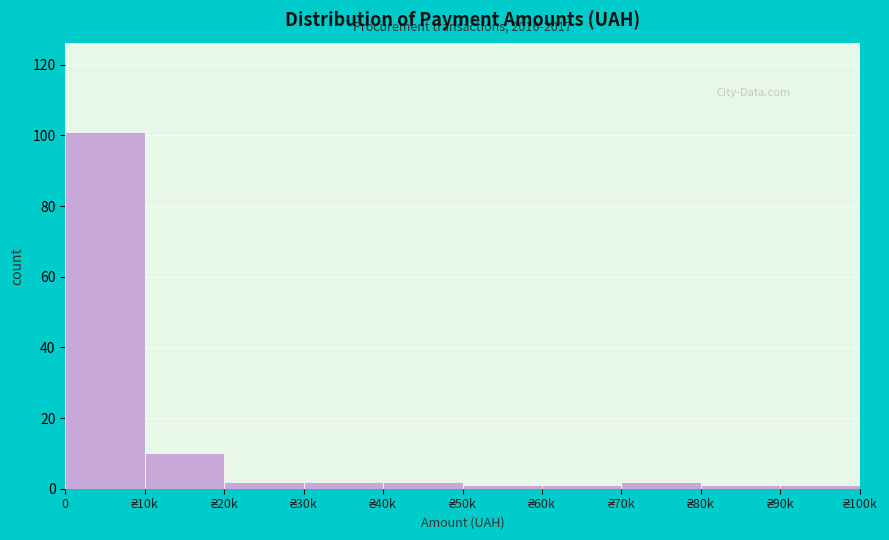

Reading left to right, extract all data points from this chart.

101	10	2	2	2	1	1	2	1	1